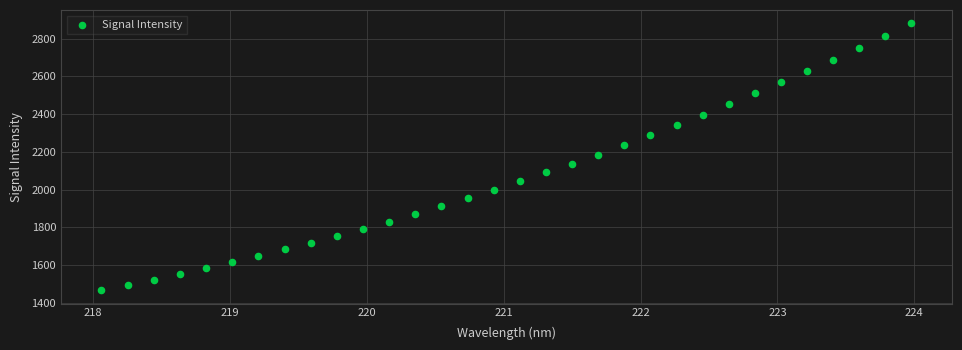

What is the range of Y values (max minus min)?

1414.7